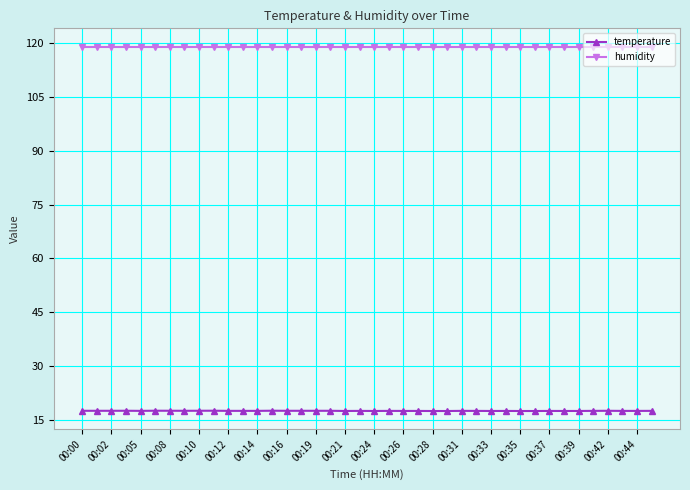

List the series in order of their overall mean, lowest first.

temperature, humidity